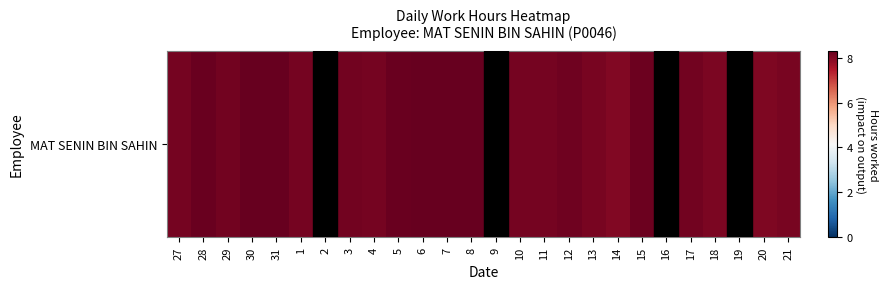

At which category does the chart reach its peak across all series?

6